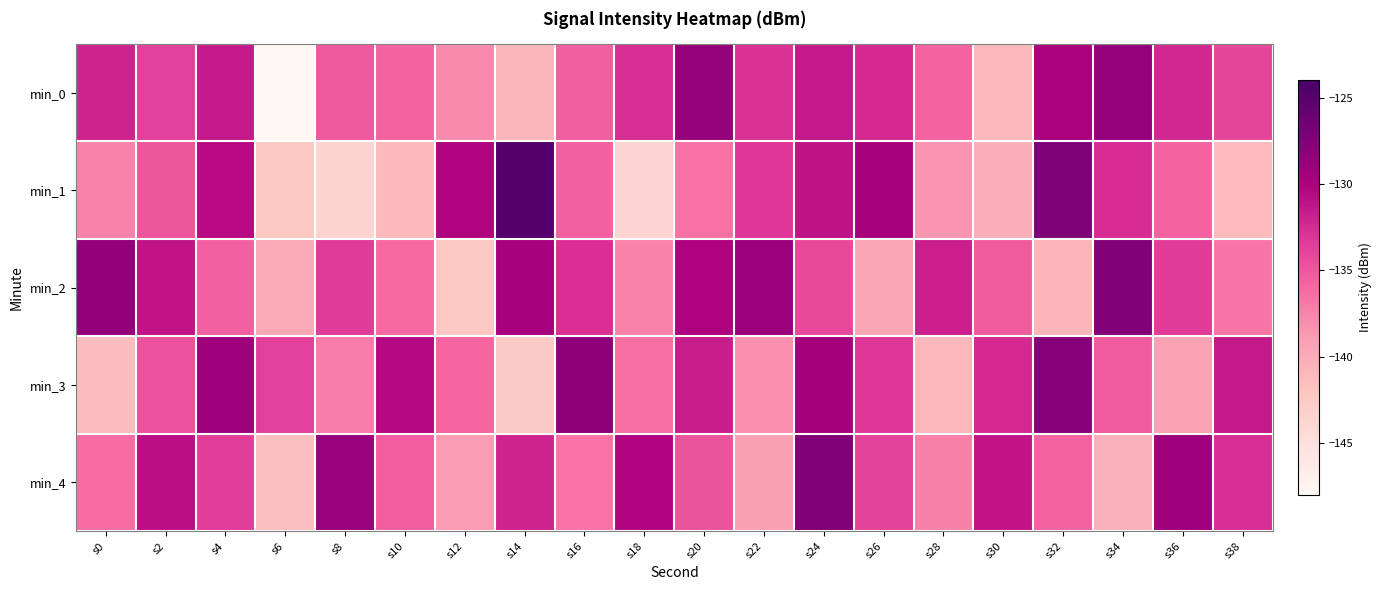

What is the minimum value shown in the chart?

-147.8